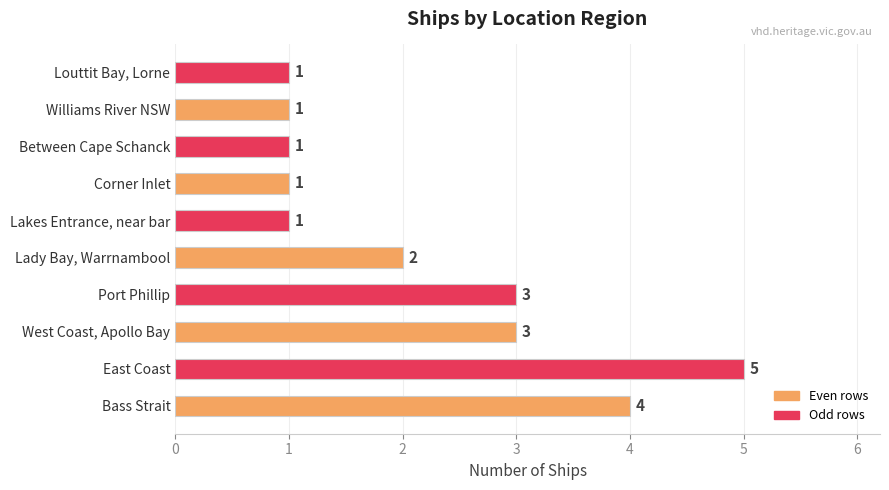

What is the ratio of the value at Lakes Entrance, near bar to the value at West Coast, Apollo Bay?

0.3